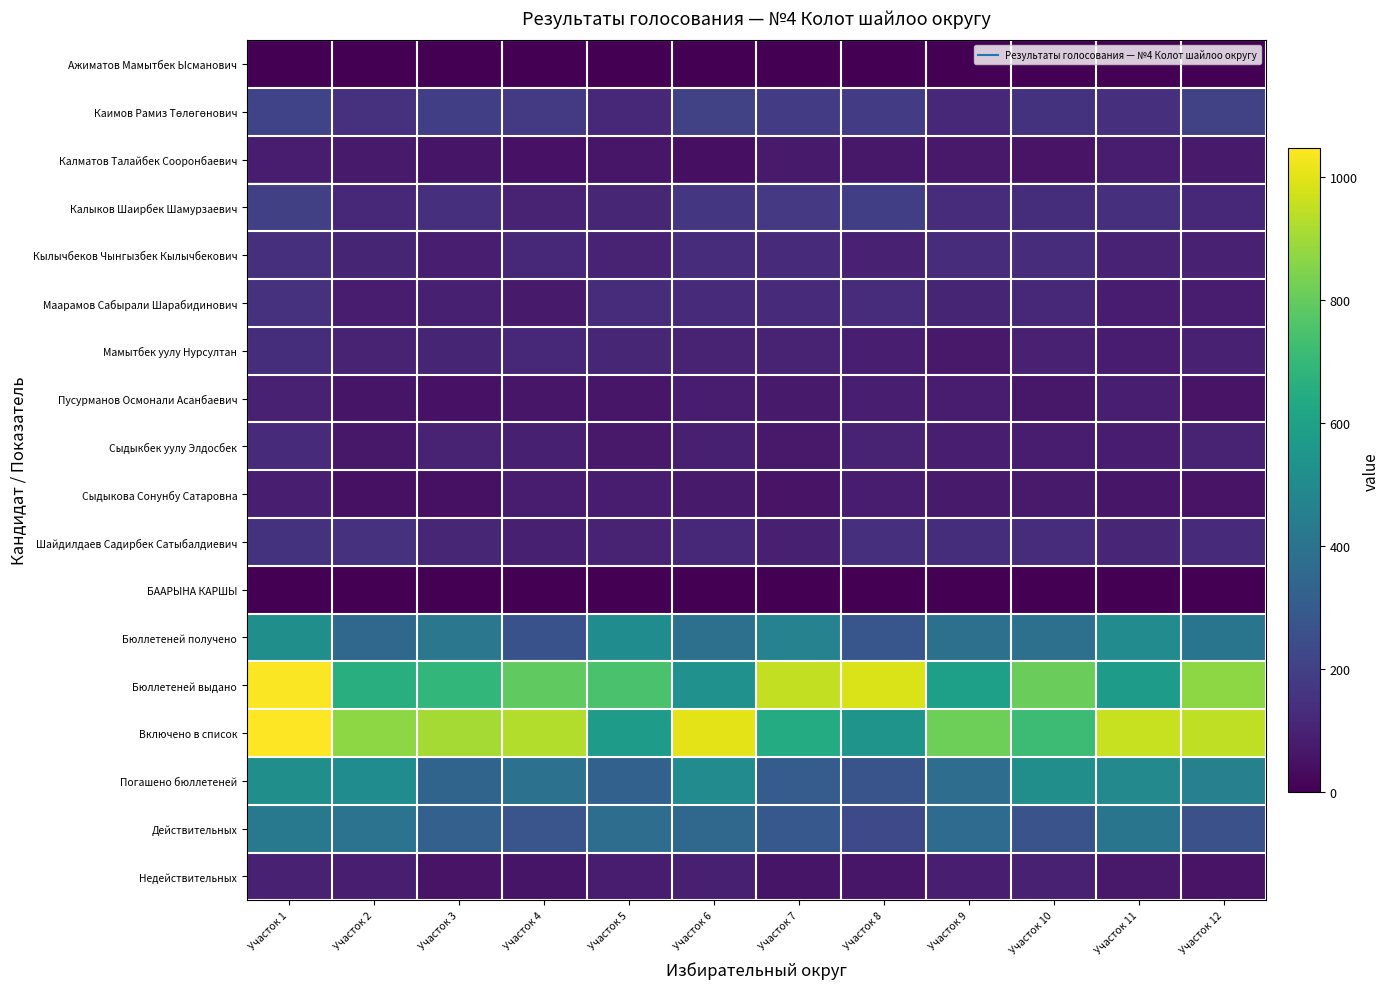

Which label corresponds to the smallest value in the chart?

Участок 1